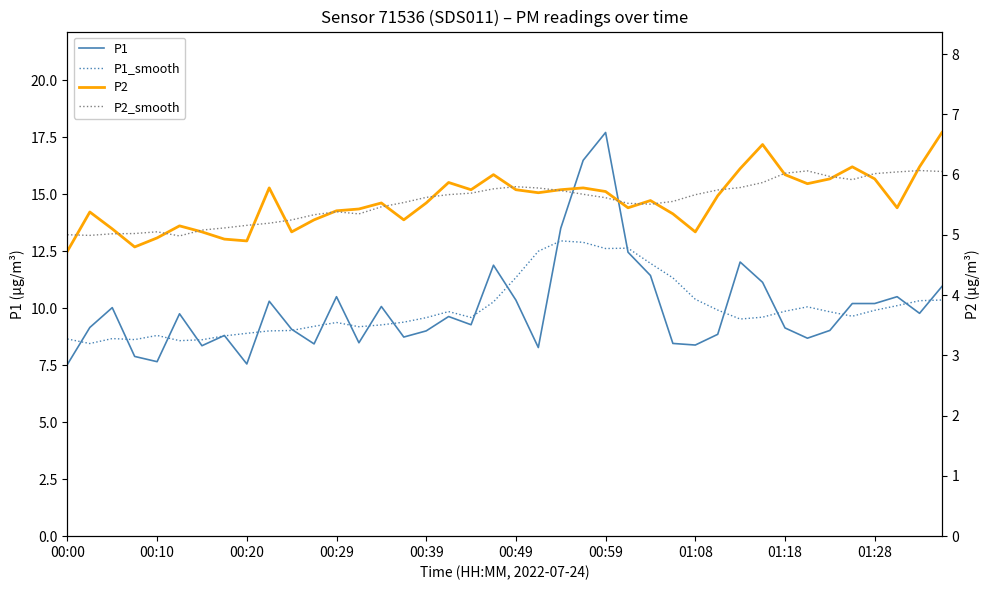

Which series has the widest spread of values?

P1